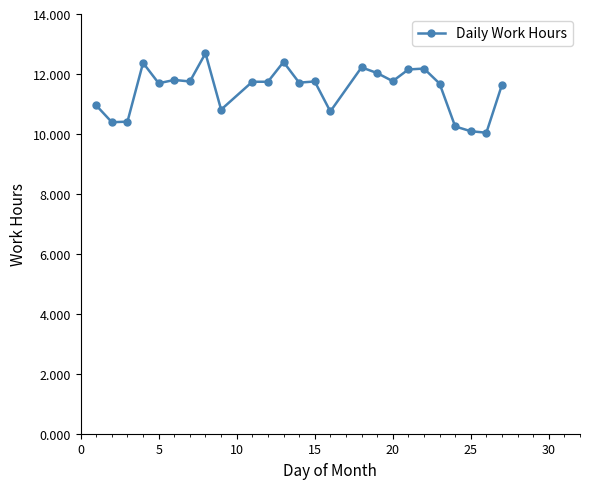

What is the average value?

11.5